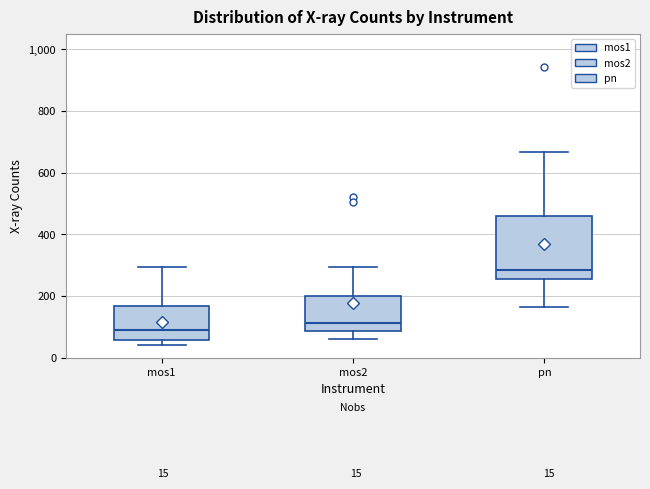

Which box has the highest median line?

pn